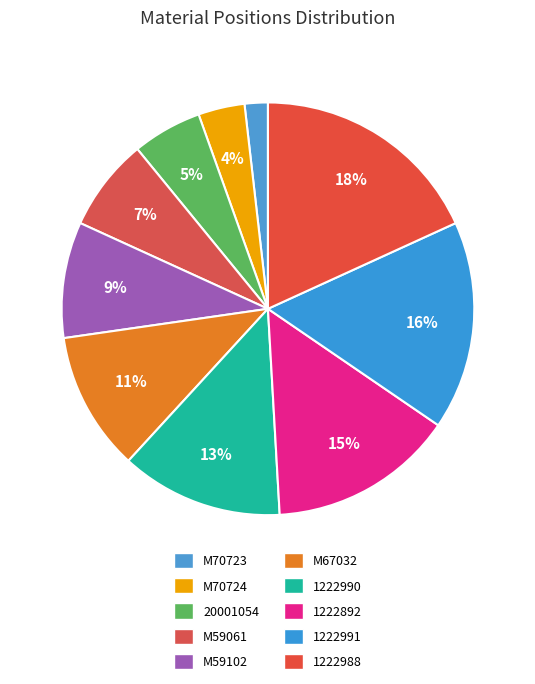

The M59102 slice represents 1% of the pie. True or false?

False